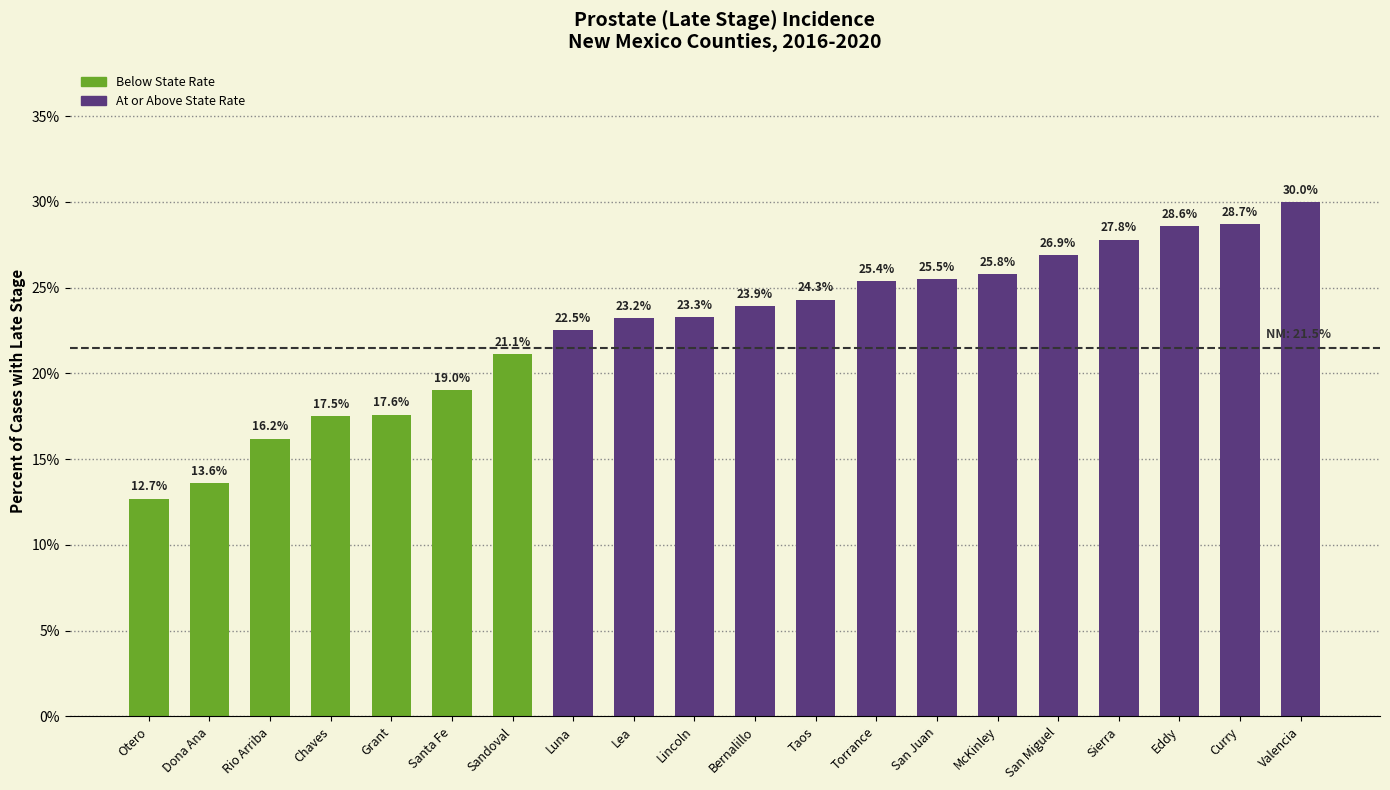

True or false: the data shows 21.1 at Sandoval.

True